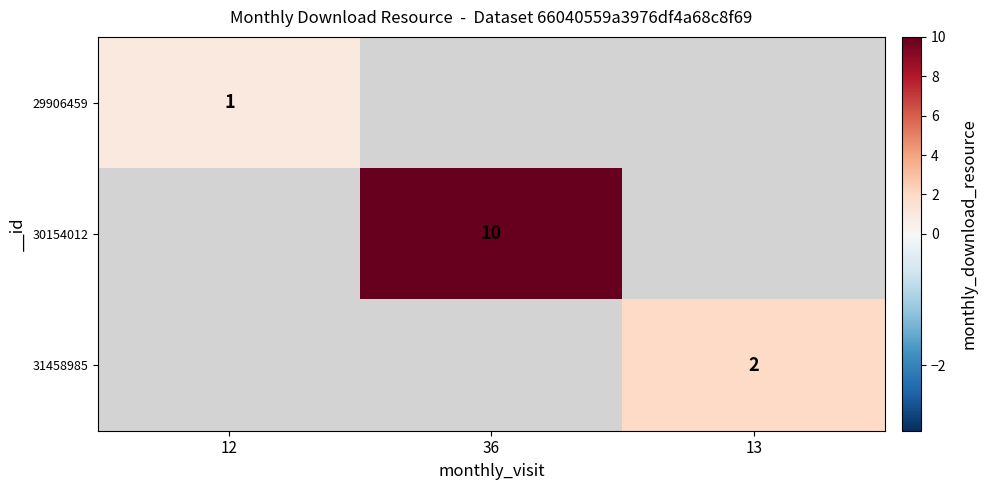

What is the minimum value shown in the chart?

1.0